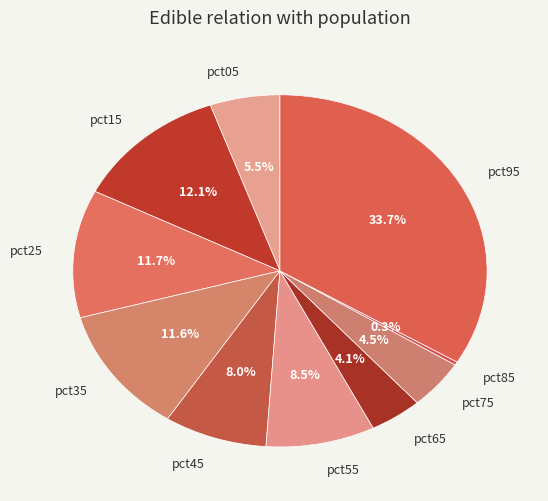

Is there any slice that represents more than half of the pie?

No